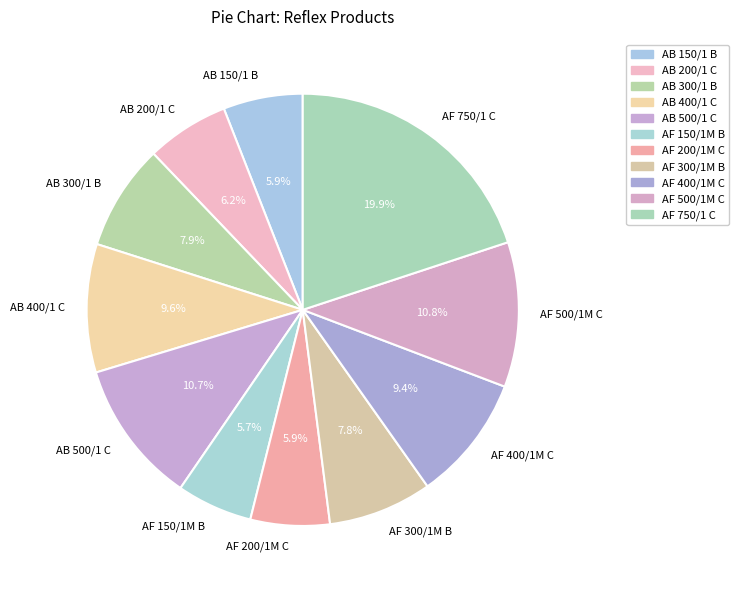

What is the total percentage of AB 500/1 C and AF 750/1 C?

30.7%